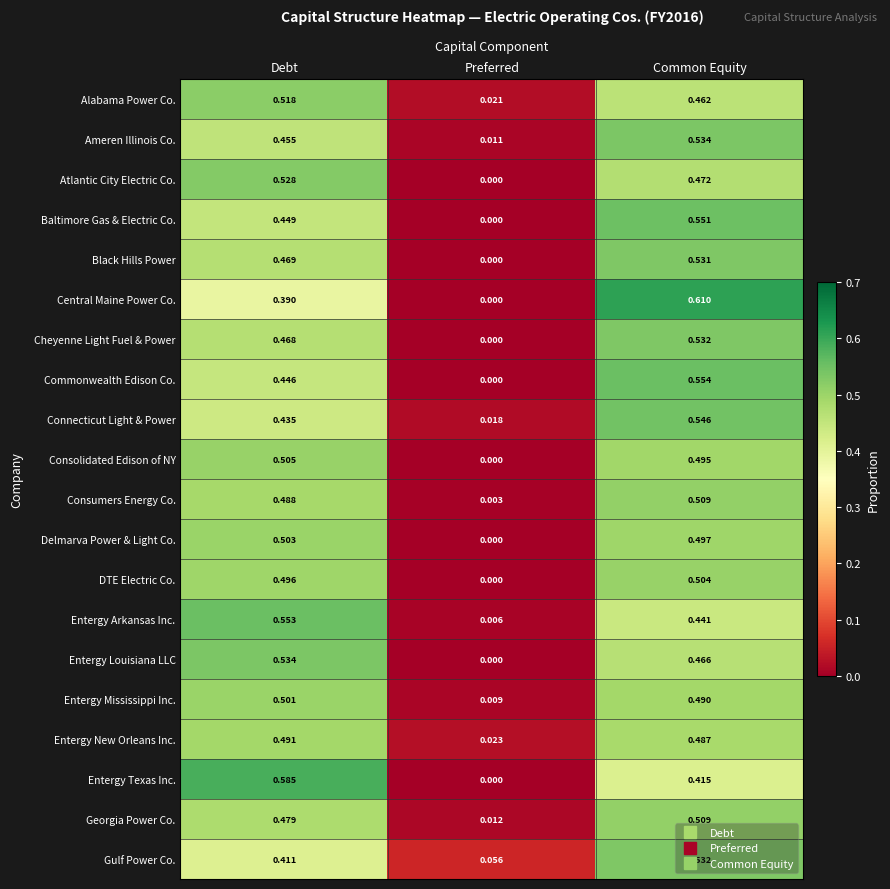

List the labels in order of Entergy New Orleans Inc. value, smallest first.

Preferred, Common Equity, Debt